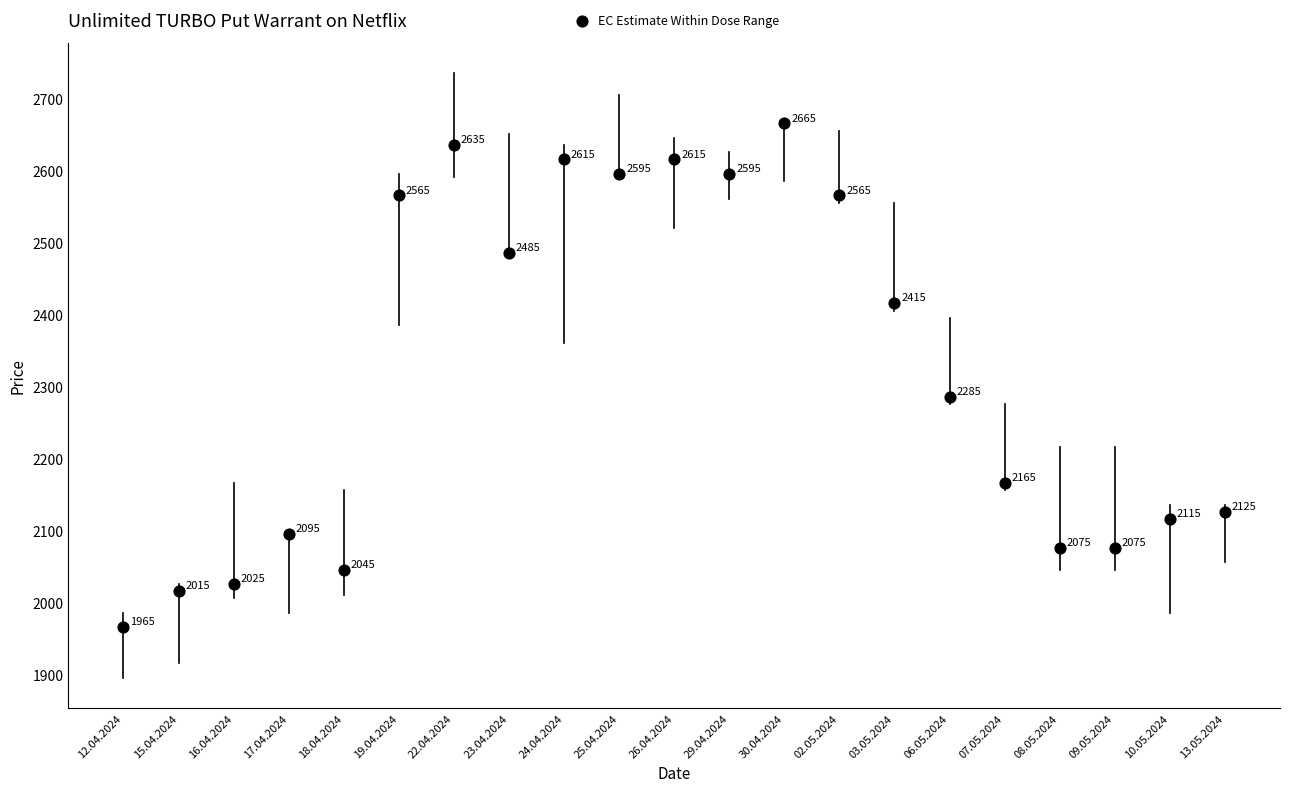

What Y value in the scatter plot is closest to 2315?

2285